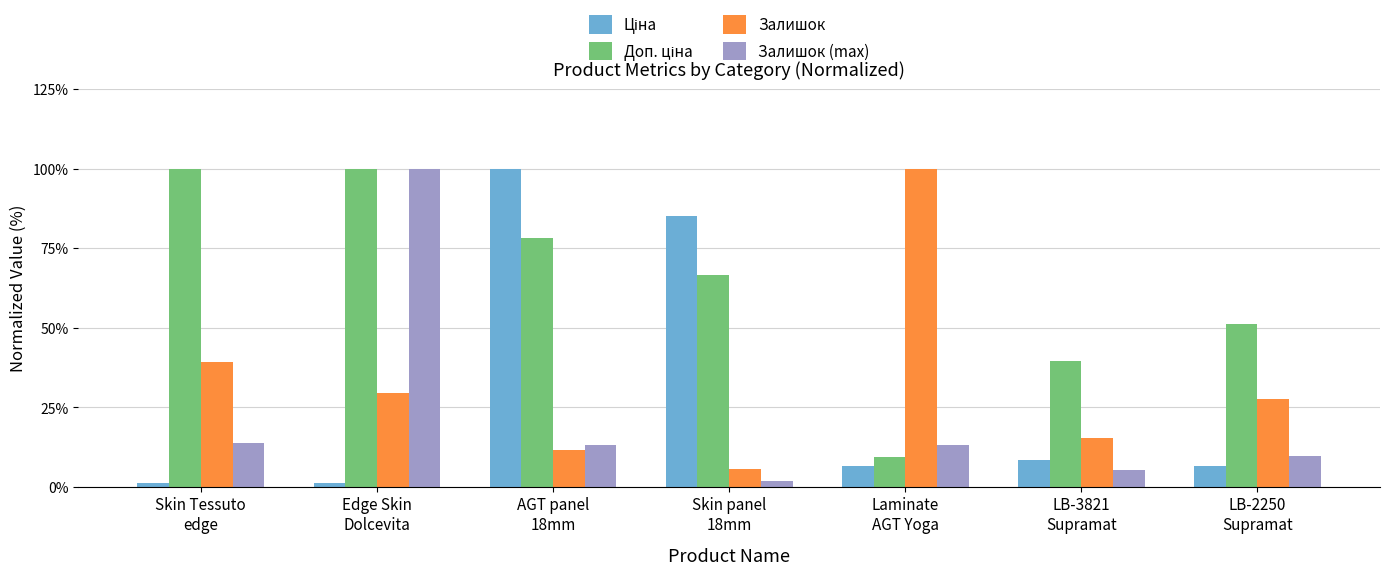

Are the bars grouped side by side (vs. stacked)?

Yes